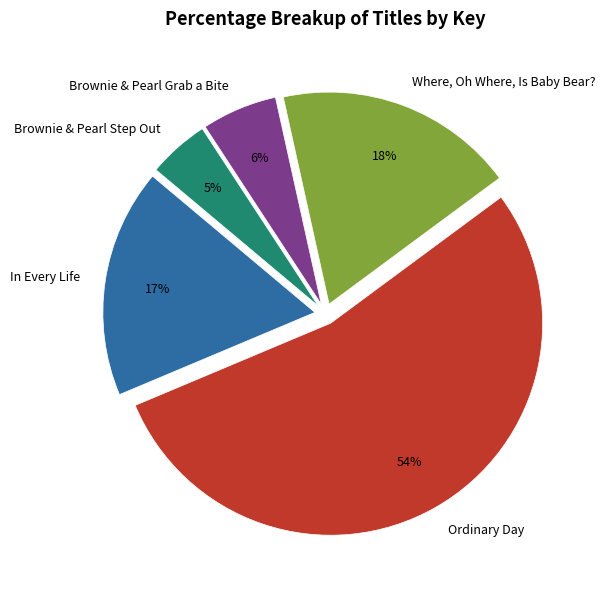

Is it true that Ordinary Day is 54% of the pie?

True